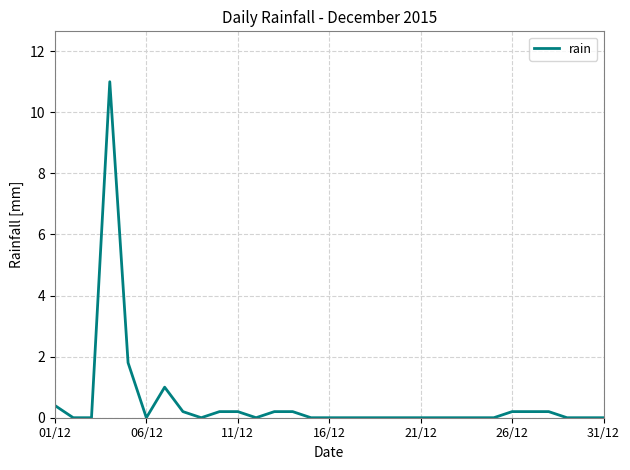

Does the chart have visible grid lines?

Yes